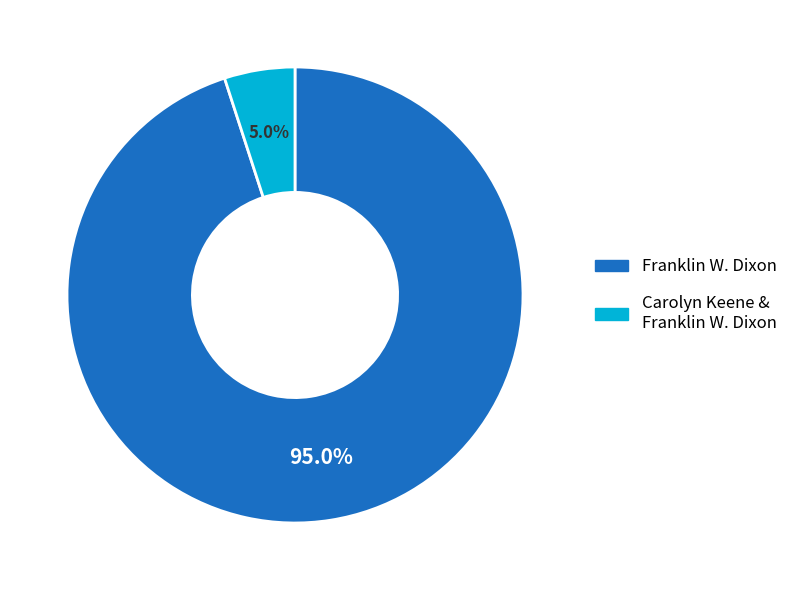

How many segments does this pie chart have?

2